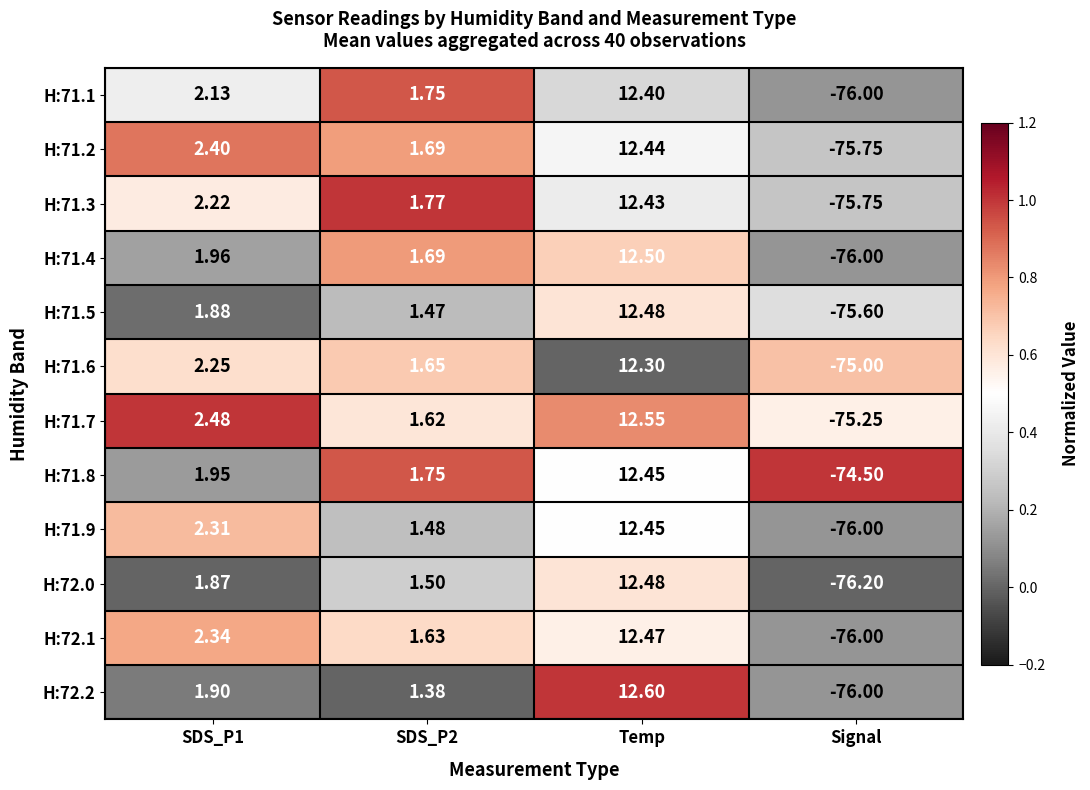

Which label corresponds to the smallest value in the chart?

Signal